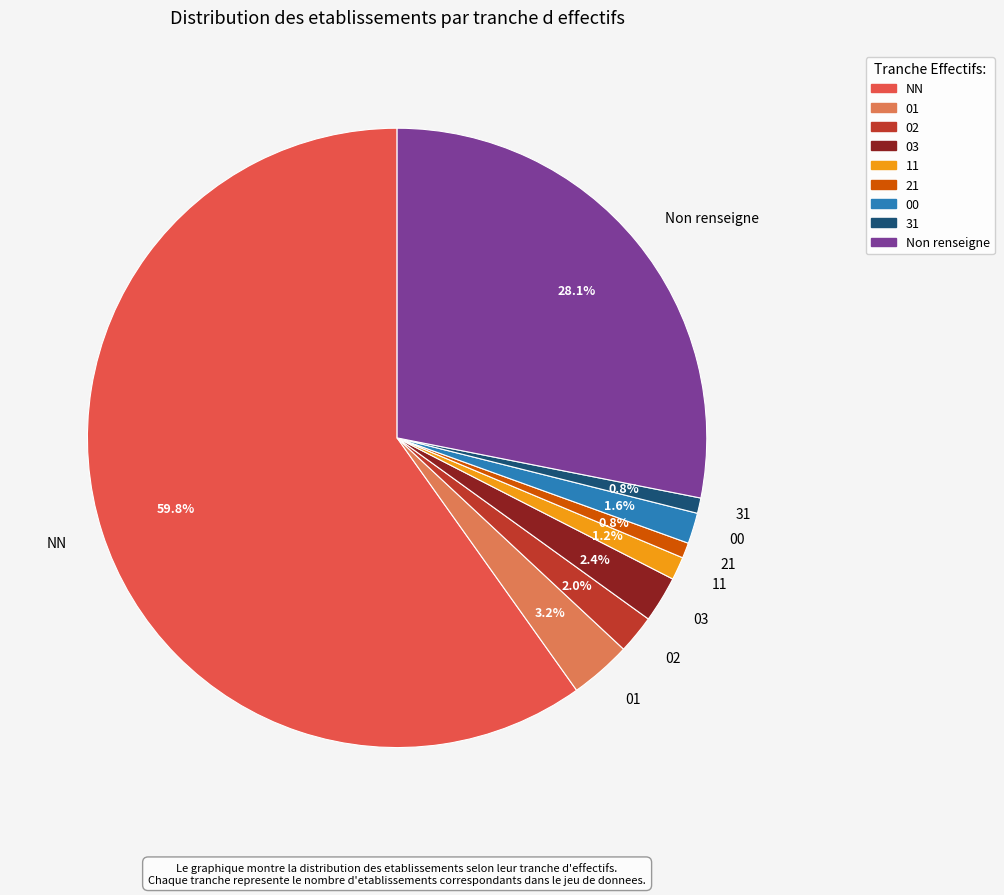

The 11 slice represents 1% of the pie. True or false?

True